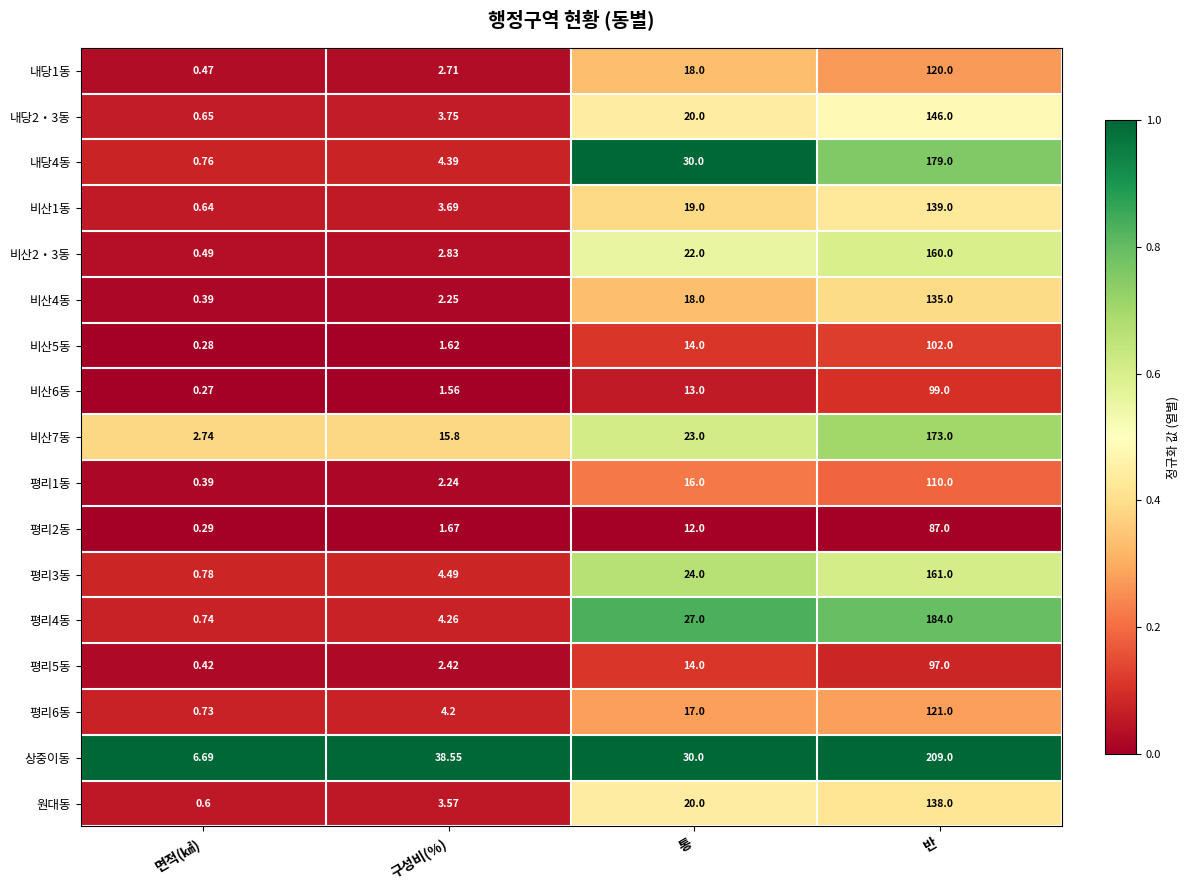

Which series has the largest total across all categories?

상중이동